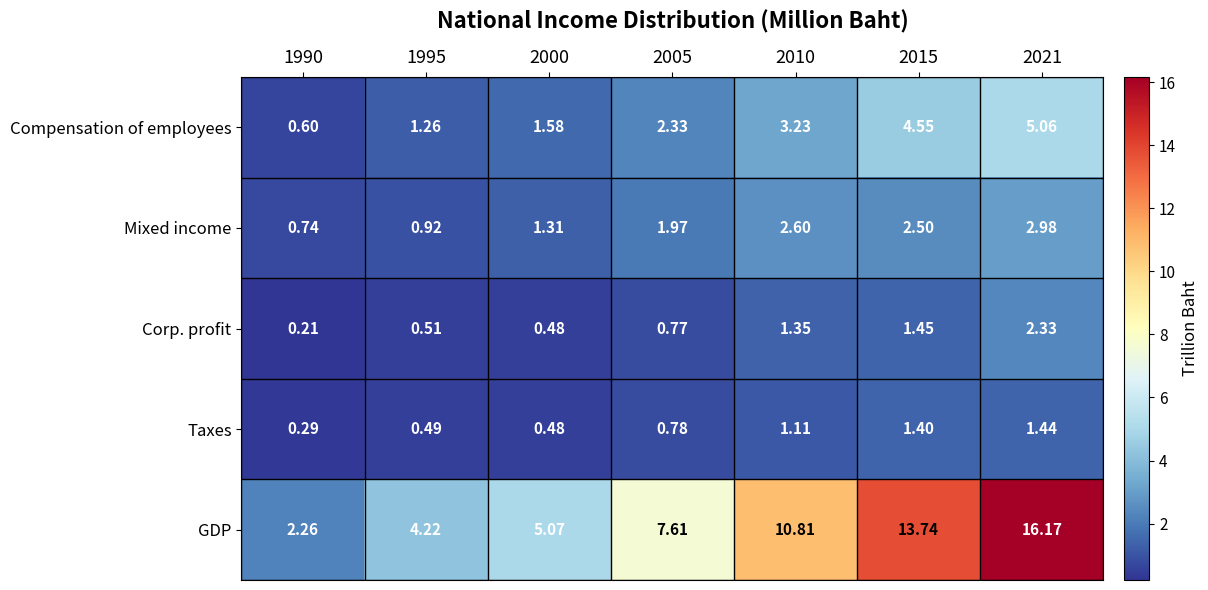

Which series changed the most between 2000 and 2005?

GDP